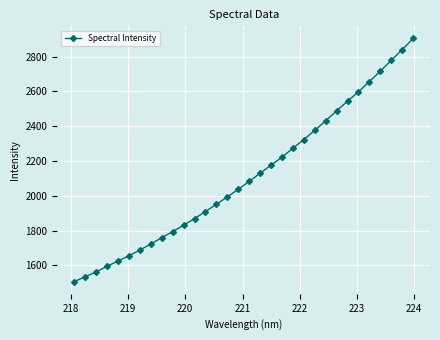

What is the minimum value shown in the chart?

1506.7